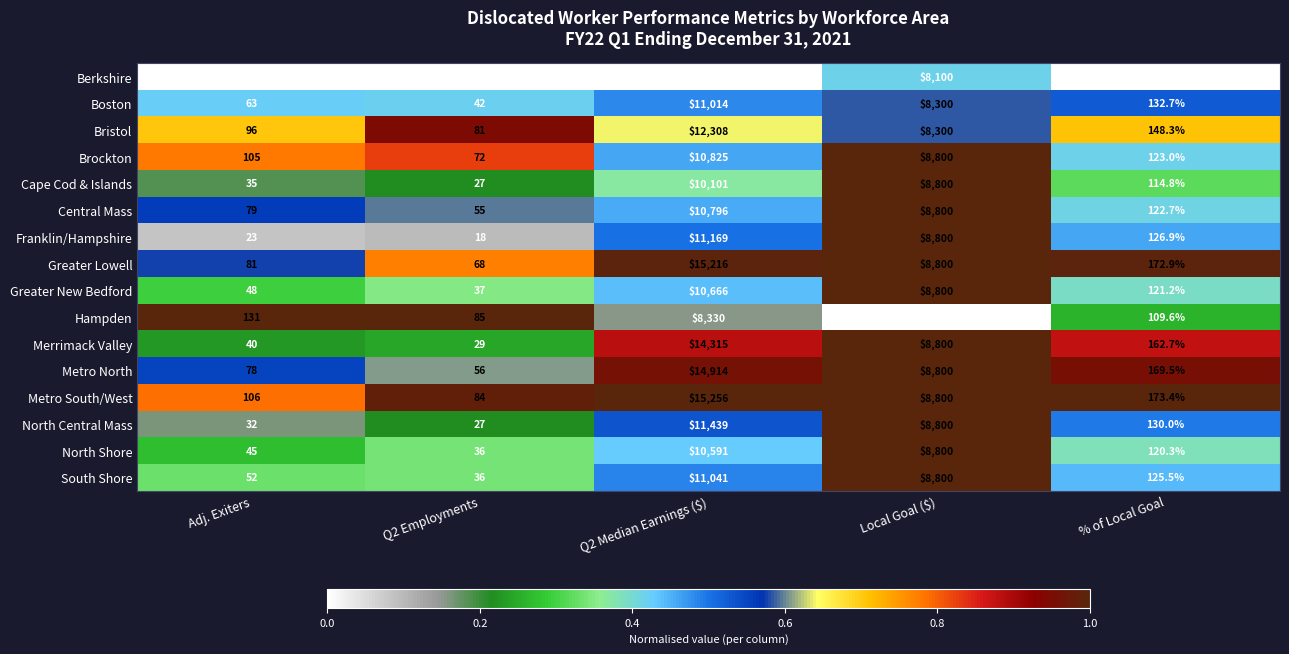

At which label does Greater New Bedford first exceed 121?

Q2 Median Earnings ($)